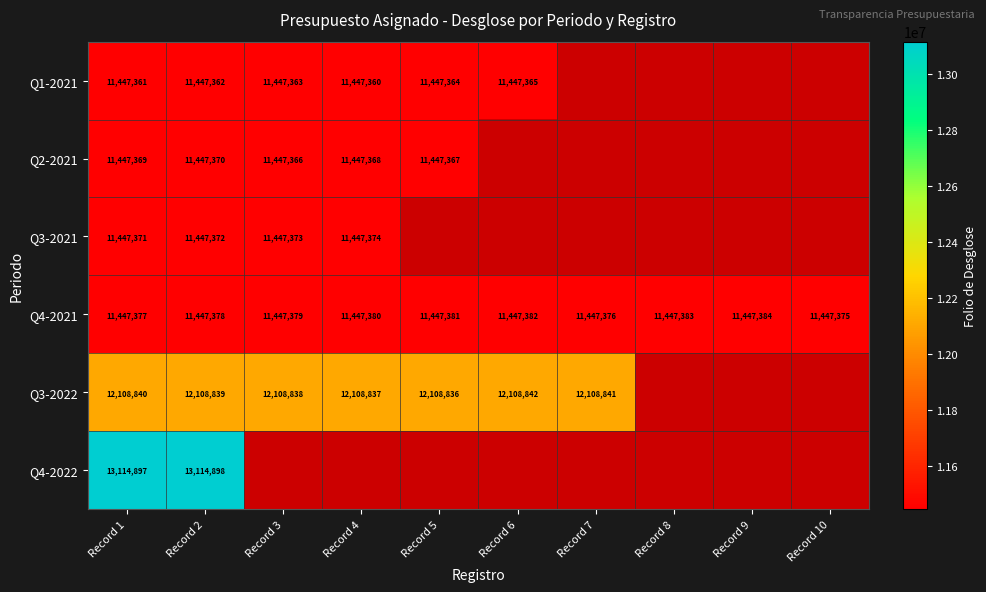

At how many categories does at least one series exceed 12053903?

7